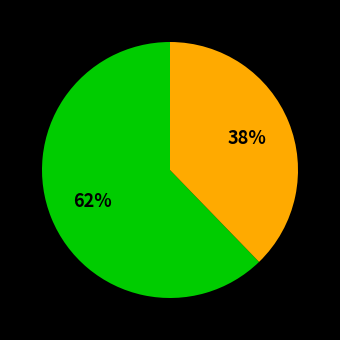

Is there a majority slice in this chart?

Yes